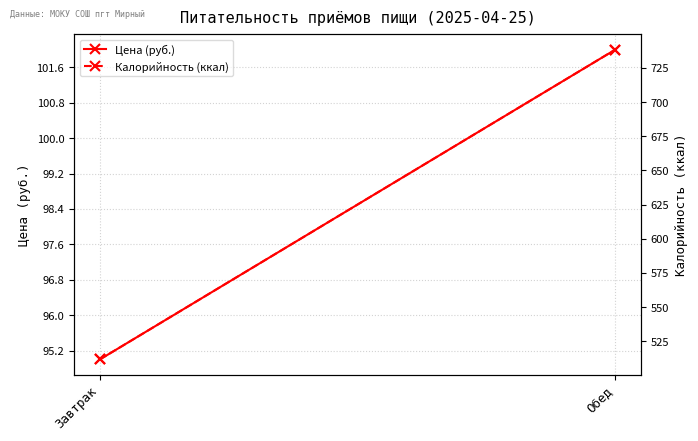

How many data points in Цена (руб.) are less than 102?

1